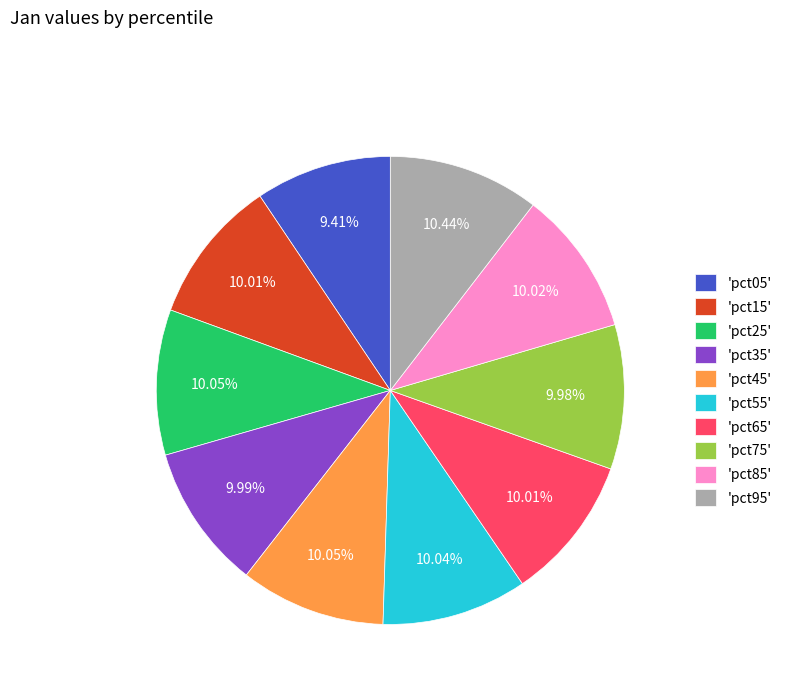

Is there any slice that represents more than half of the pie?

No